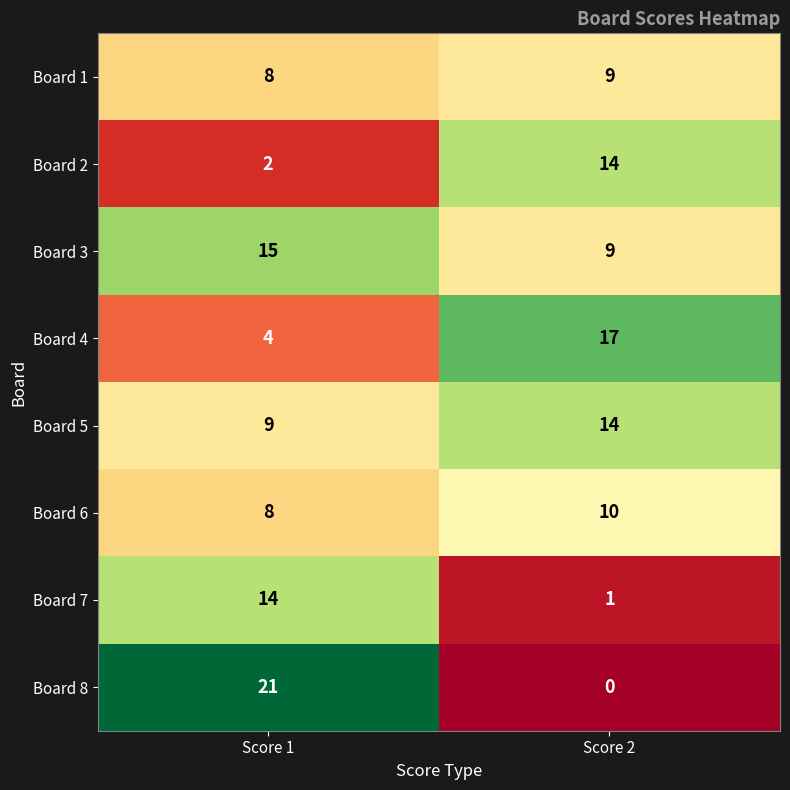

List the labels in order of Board 3 value, largest first.

Score 1, Score 2